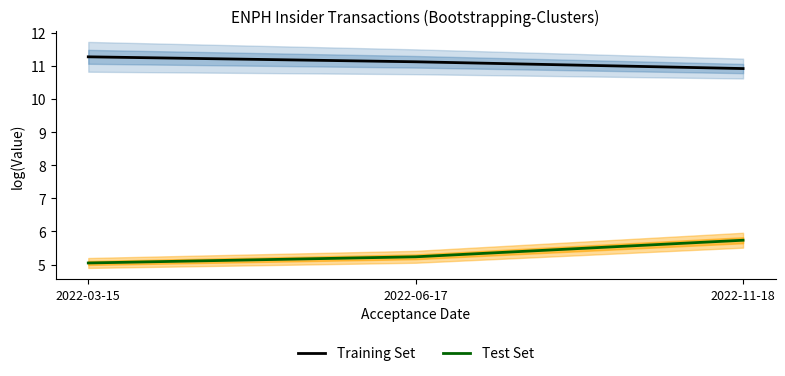

At which category is the sum across all series the highest?

2022-11-18